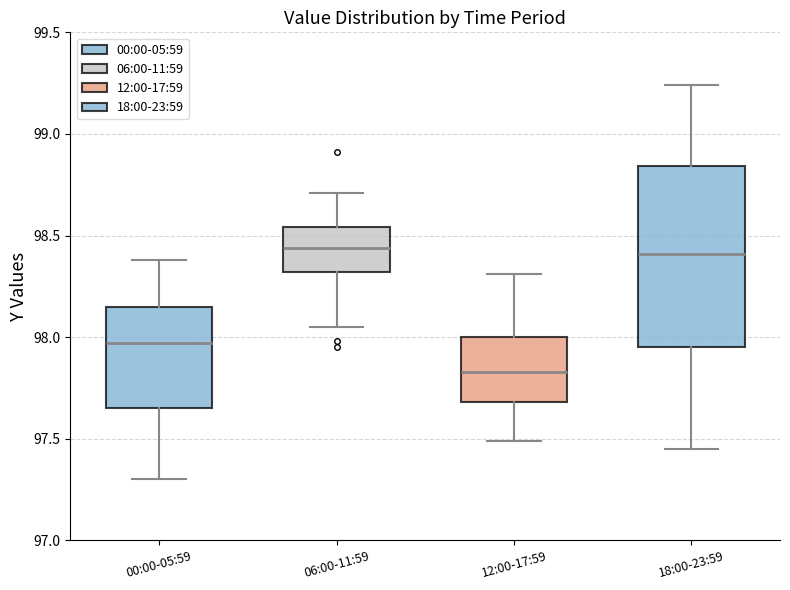

Which box is the tallest, from its lower edge to its upper edge?

18:00-23:59